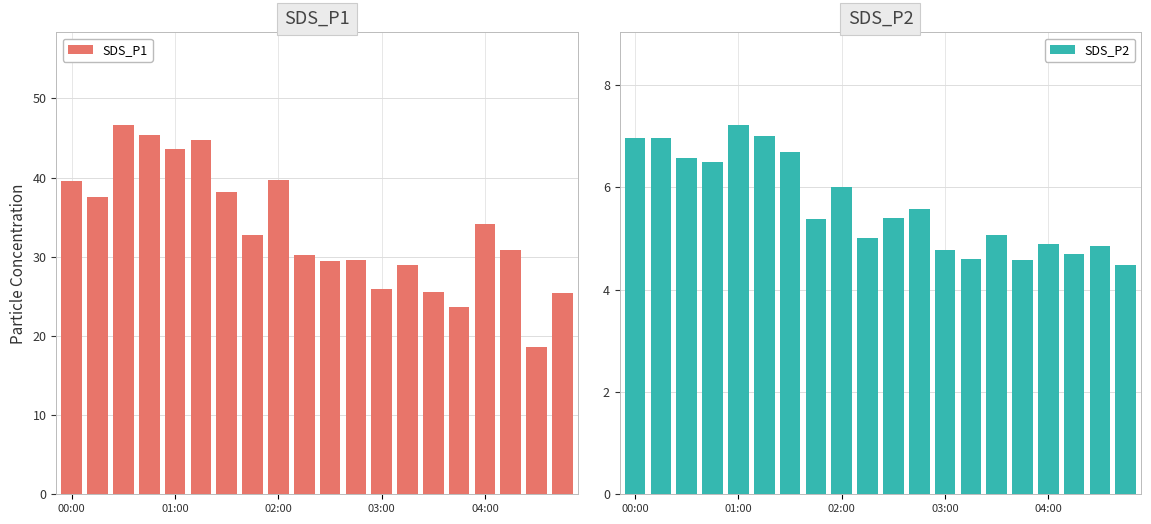

The value of SDS_P1 at 03:00 is 41.7. True or false?

False